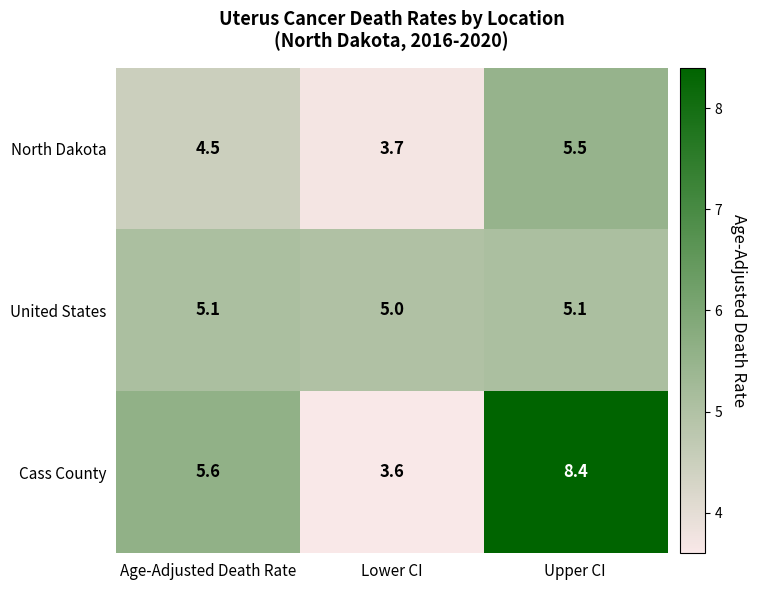

At which label does North Dakota reach its peak?

Upper CI